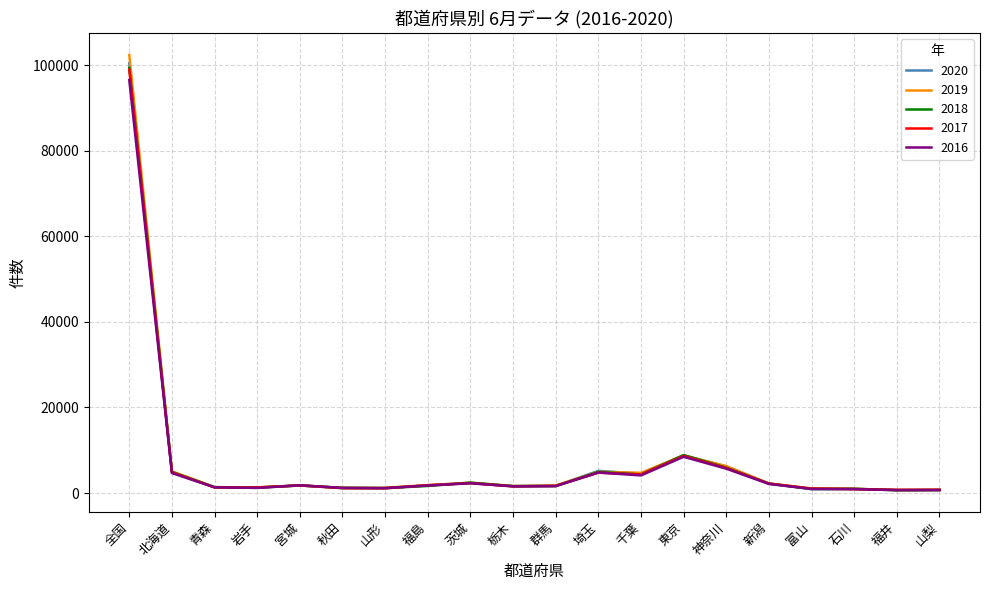

What is the greatest value displayed?

102354